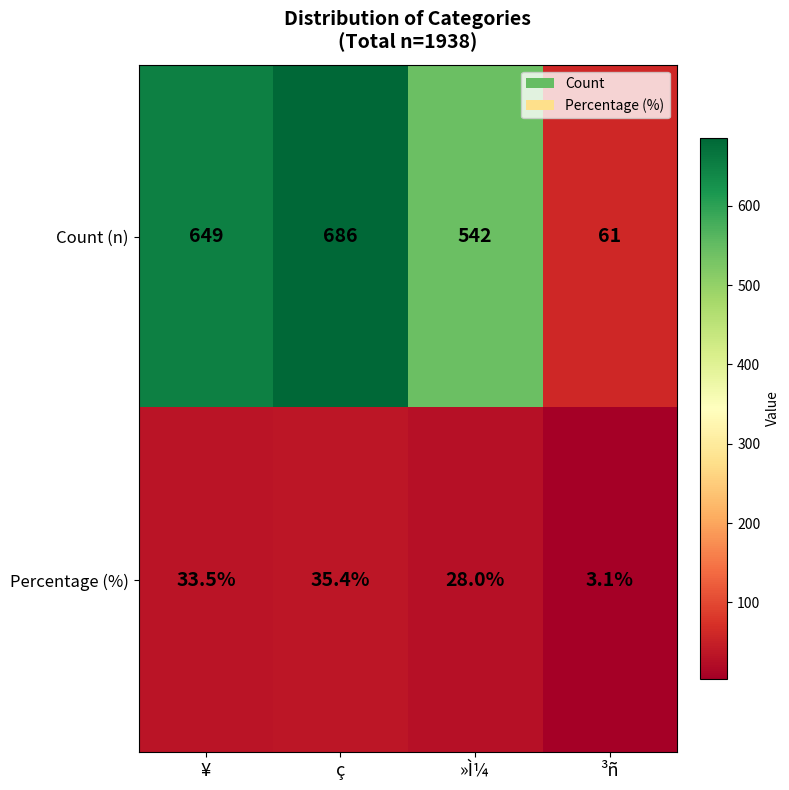

What is the spread (max minus min) of values at ³ñ?

57.9